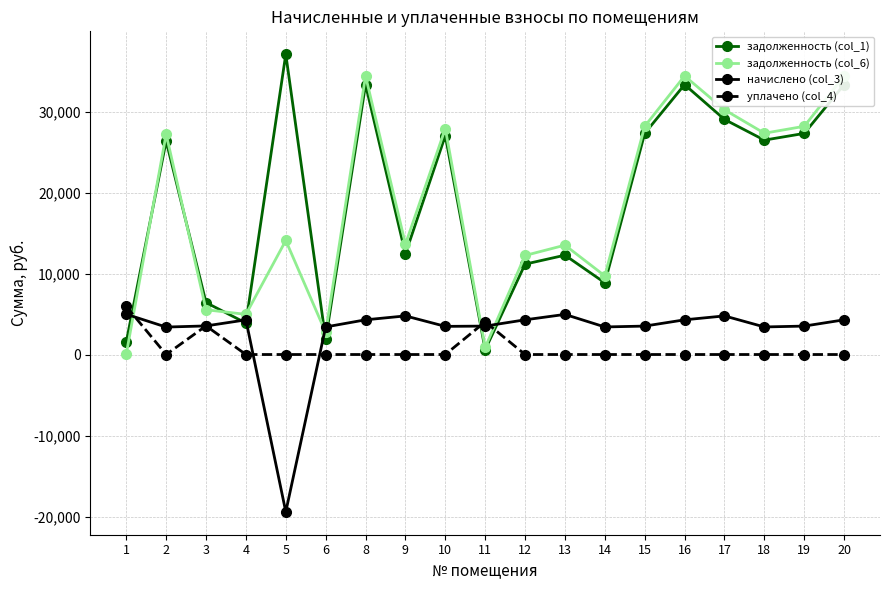

At which category does задолженность (col_6) reach its first local valley?

4